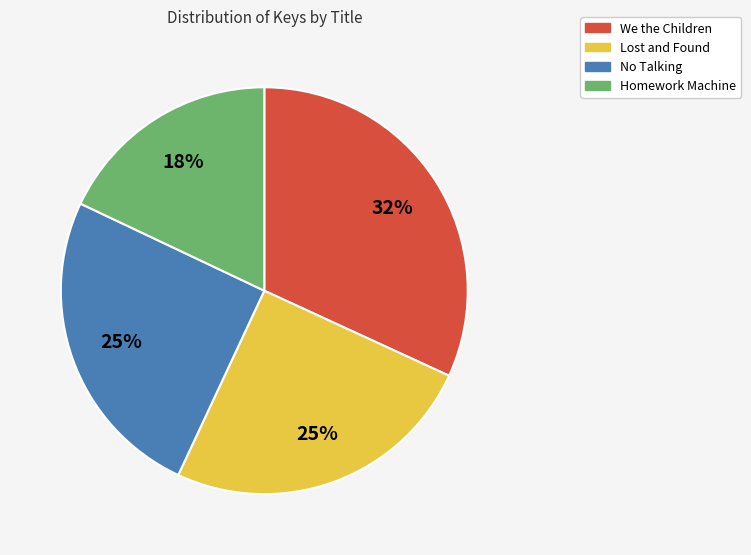

The We the Children slice represents 44% of the pie. True or false?

False